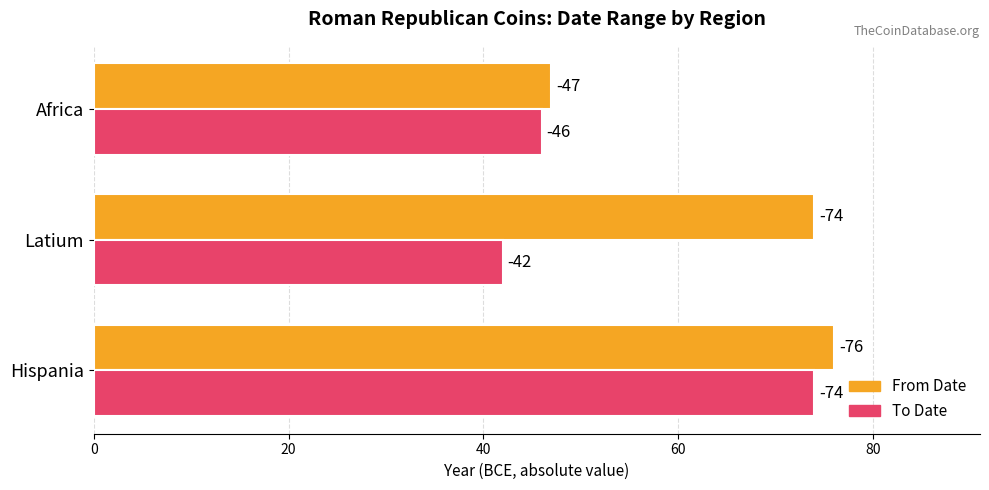

What are all the series names shown in the legend?

From Date, To Date